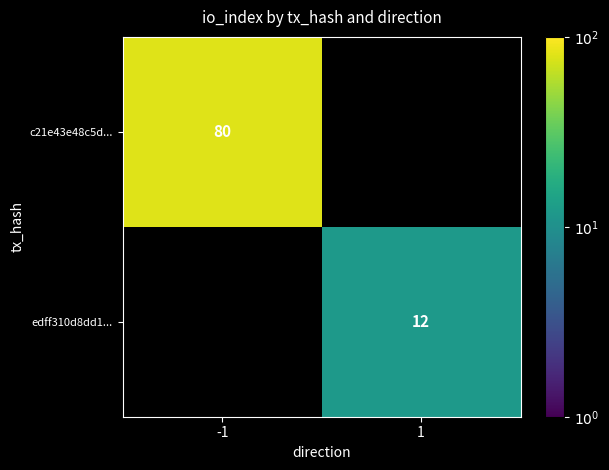

At how many categories does at least one series exceed 14?

1